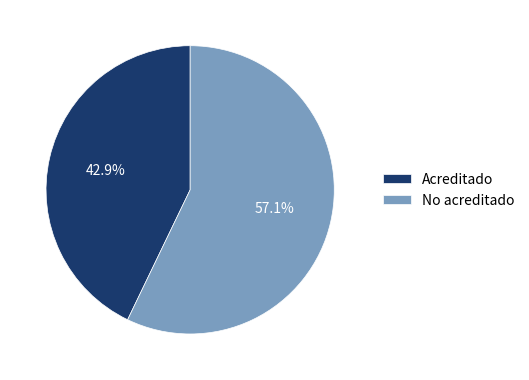

Approximately how many times larger is the value at No acreditado compared to Acreditado?

1.3